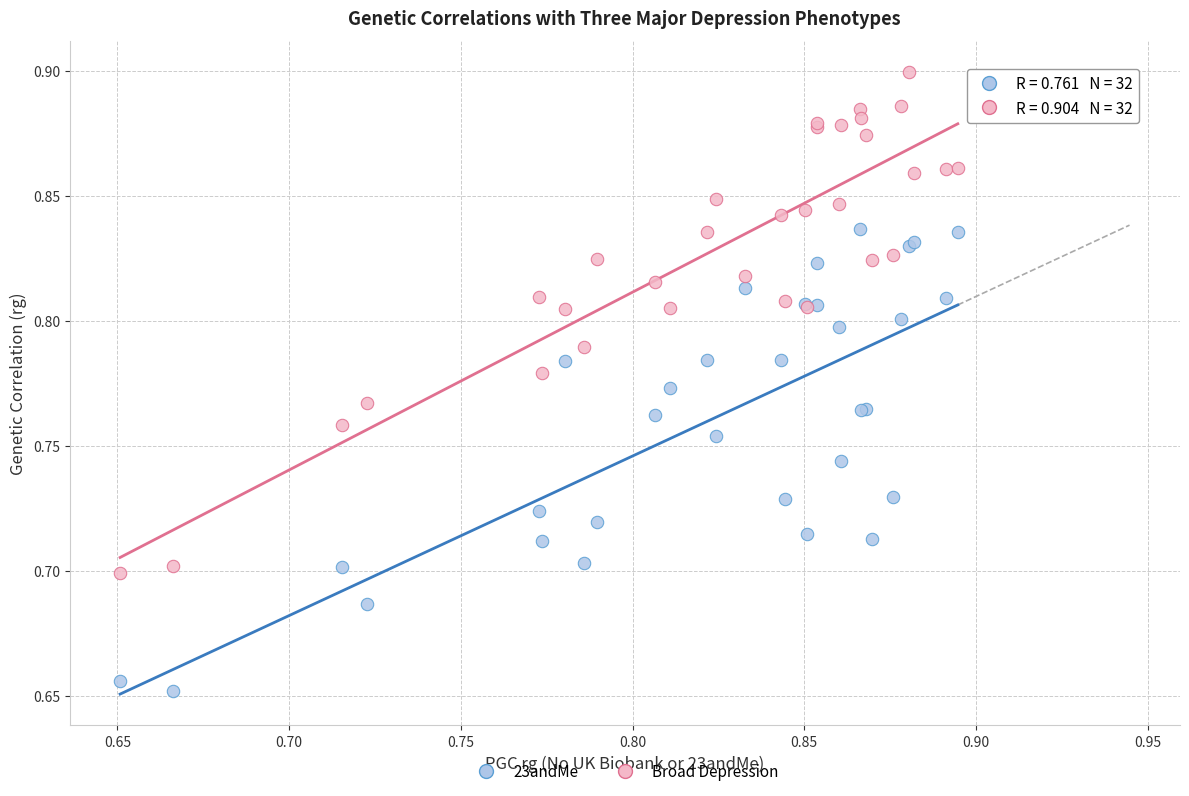

Which series reaches the maximum Y coordinate?

Broad Depression